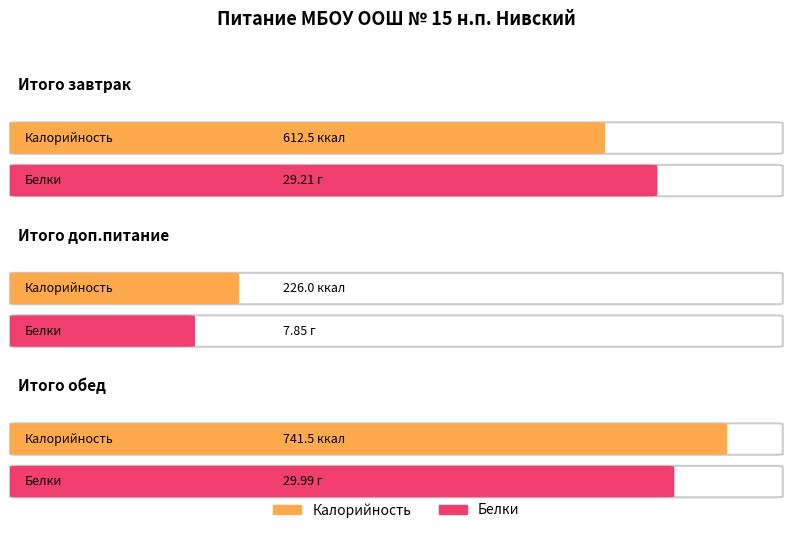

What are all the series names shown in the legend?

Калорийность, Белки